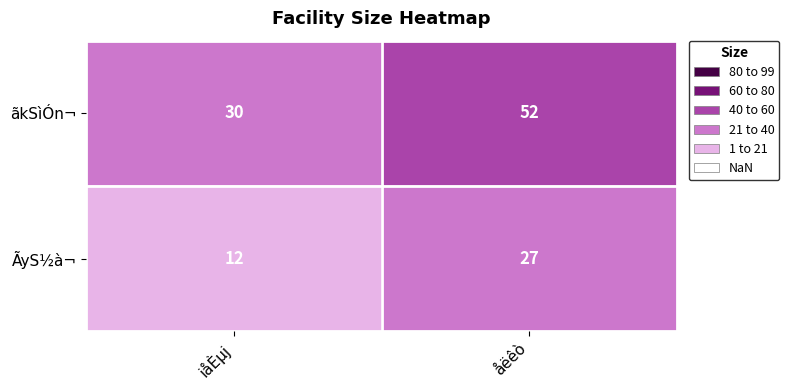

What is the minimum value for ÃyS½à¬?

12